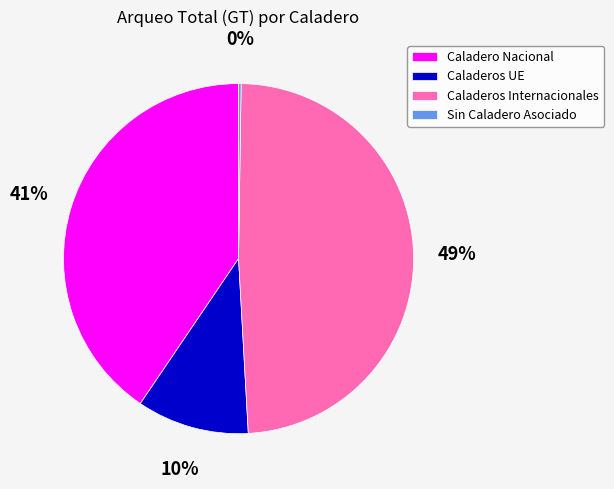

Which category has the biggest portion of the pie?

Caladeros Internacionales